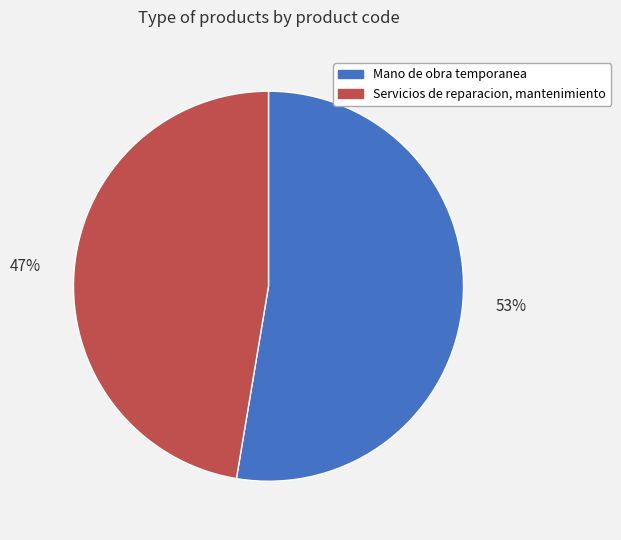

What is the smallest slice in the pie chart?

Servicios de reparacion, mantenimiento